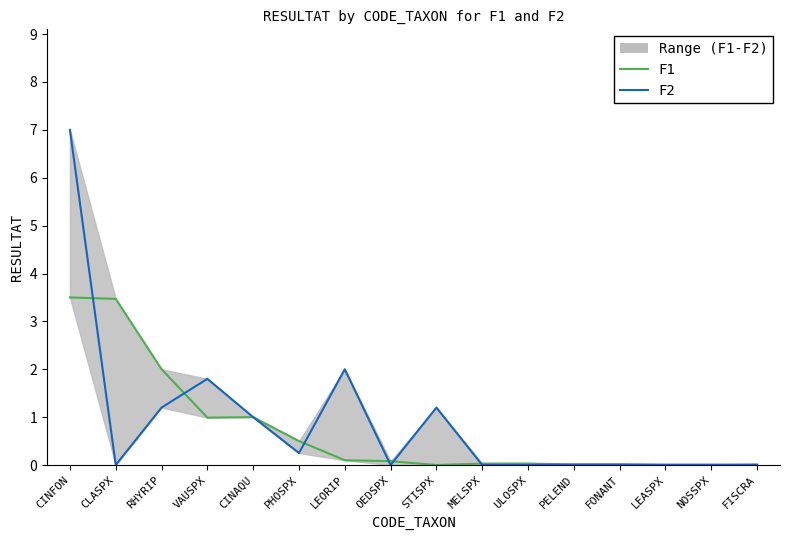

Rank the series by their maximum value, from highest to lowest.

F2, F1